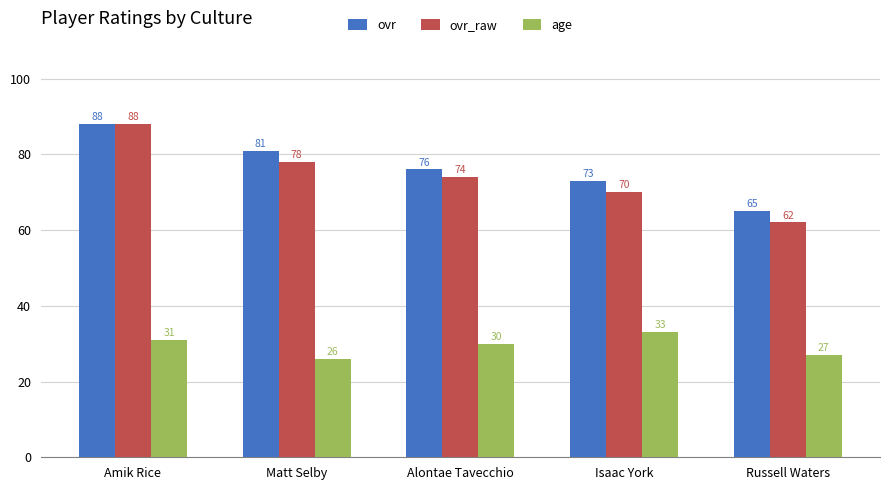

Reading left to right, extract all data points from this chart.

ovr: 88	81	76	73	65
ovr_raw: 88	78	74	70	62
age: 31	26	30	33	27